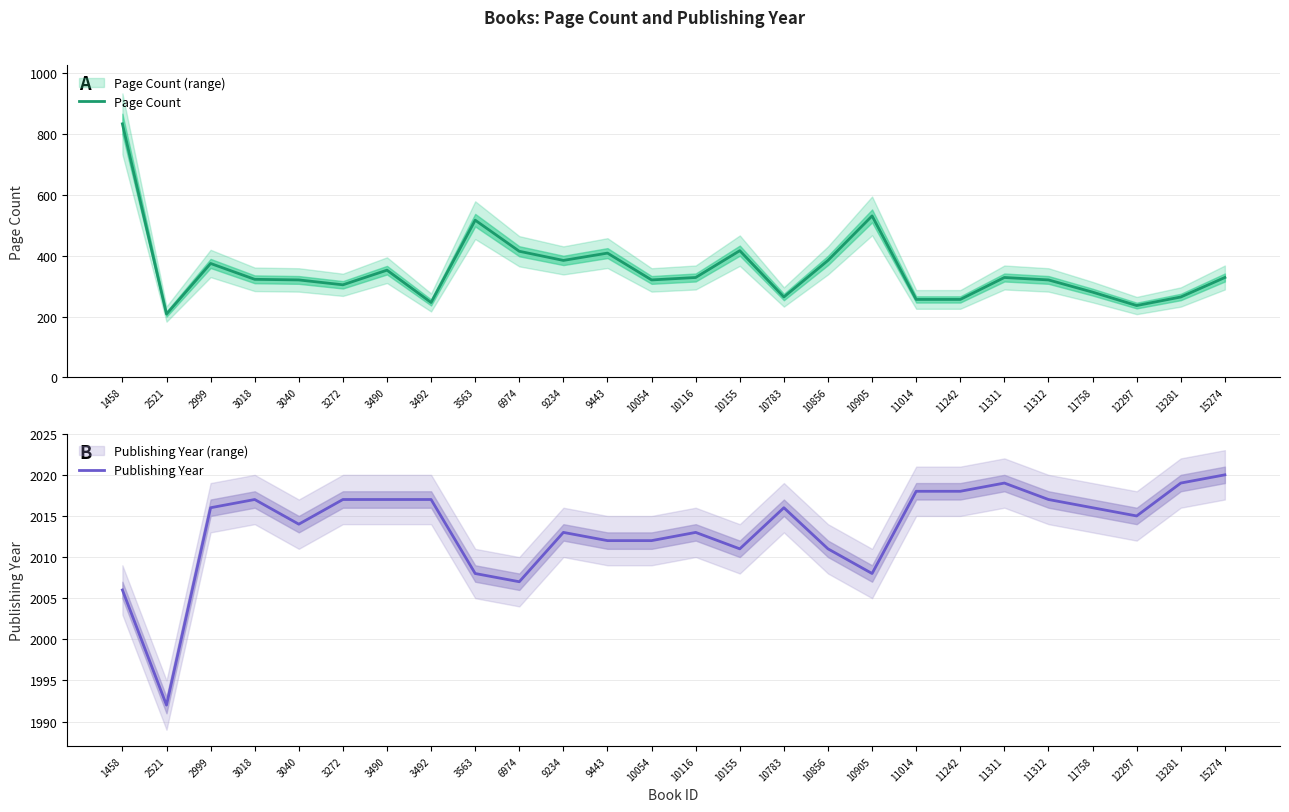

Which has a higher value, 2999 or 10116?

2999